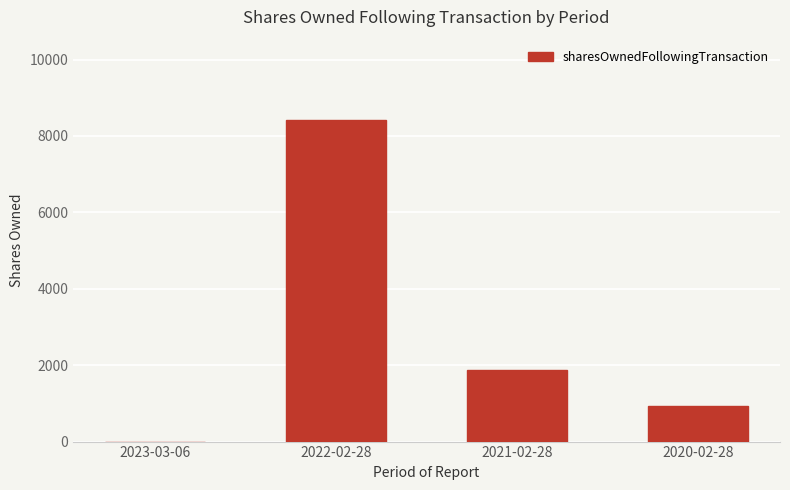

Reading left to right, transcribe all the data shown in this chart.

2023-03-06=0	2022-02-28=8416	2021-02-28=1872	2020-02-28=936